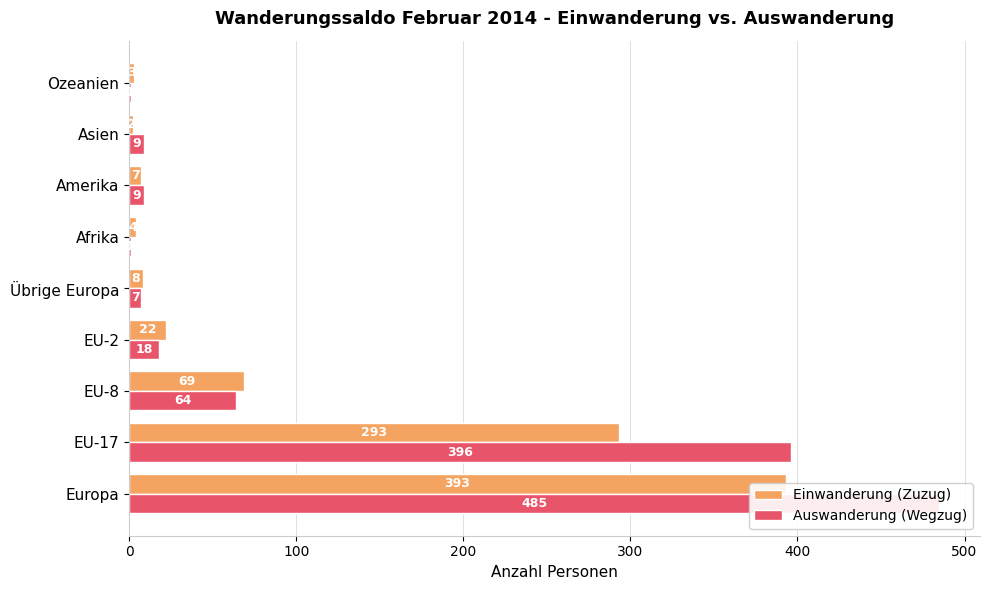

Are the bars grouped side by side (vs. stacked)?

Yes